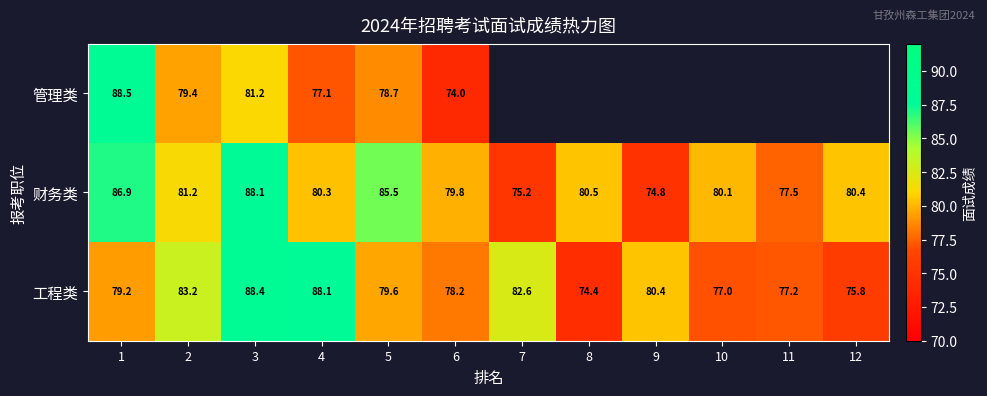

Is the value of 工程类 at 4 greater than the value of 财务类 at 6?

Yes